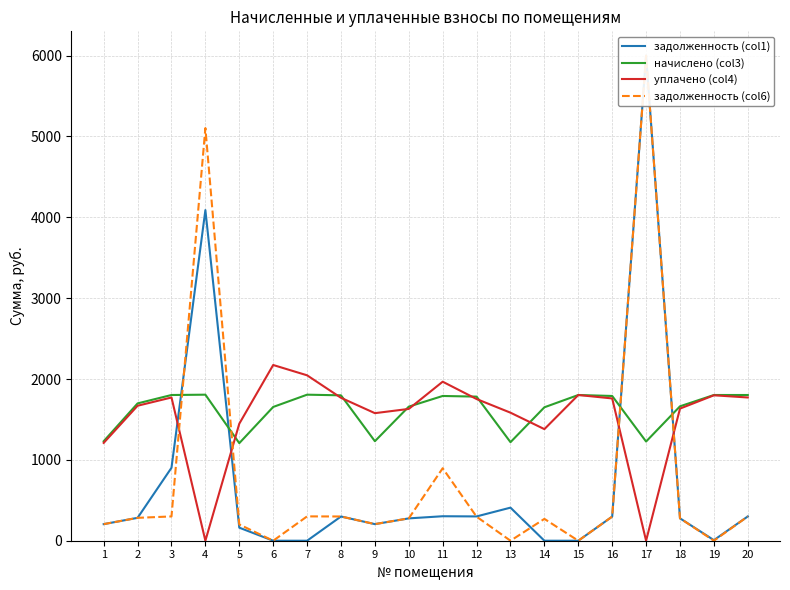

What is the total value across all series at 17?

13226.8